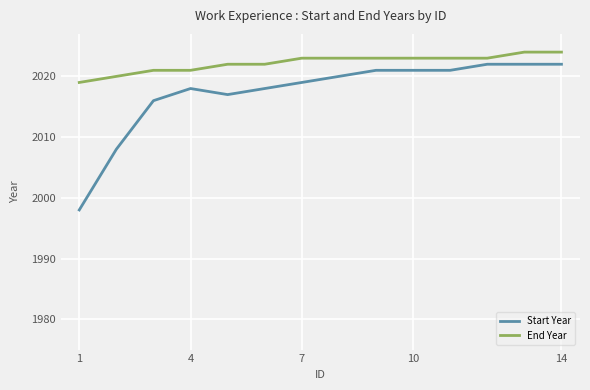

What is the highest value of the End Year series?

2024